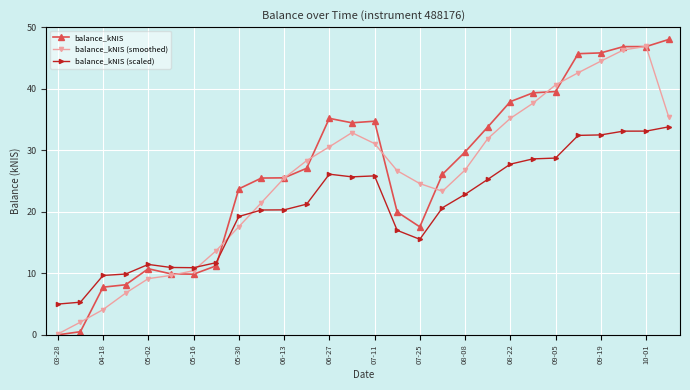

Does the chart have visible grid lines?

Yes